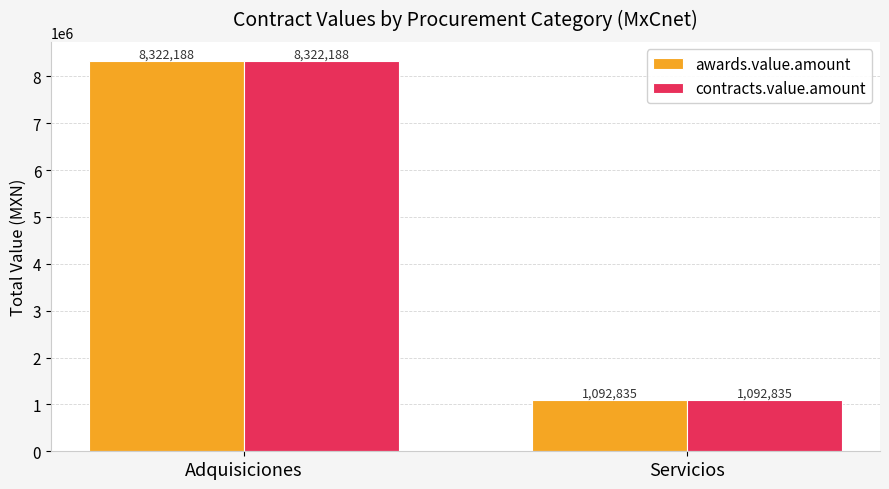

True or false: contracts.value.amount has a value of 8322187.5 at Adquisiciones.

True